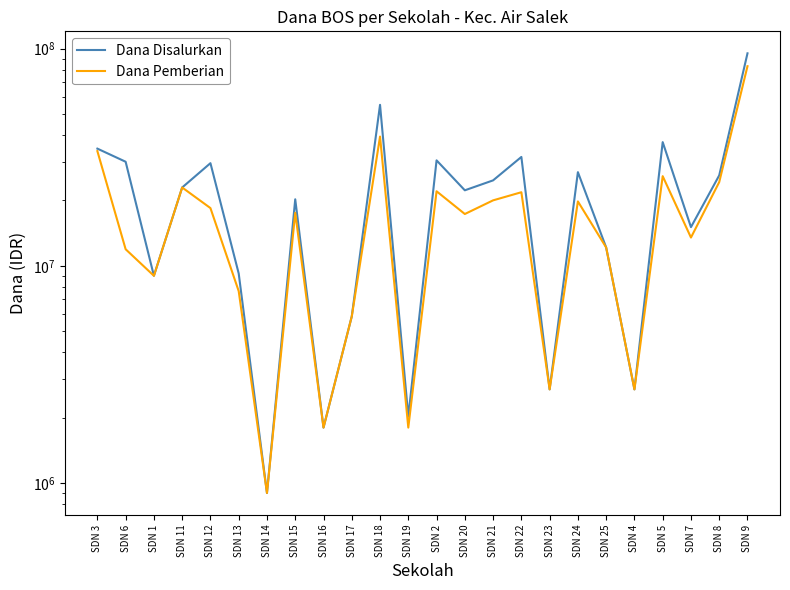

What position from the left is SDN 25?

19